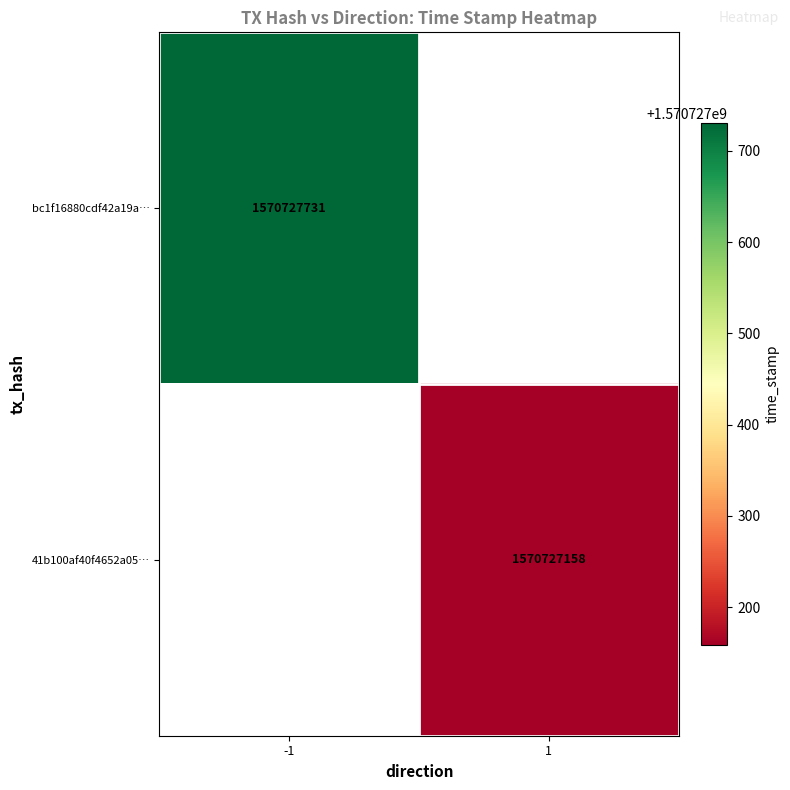

Is the value of bc1f16880cdf42a19a8cd9a88195e855f6676ff at 0 greater than the value of 41b100af40f4652a055369543b8f29b2f0e6daa at 1?

No